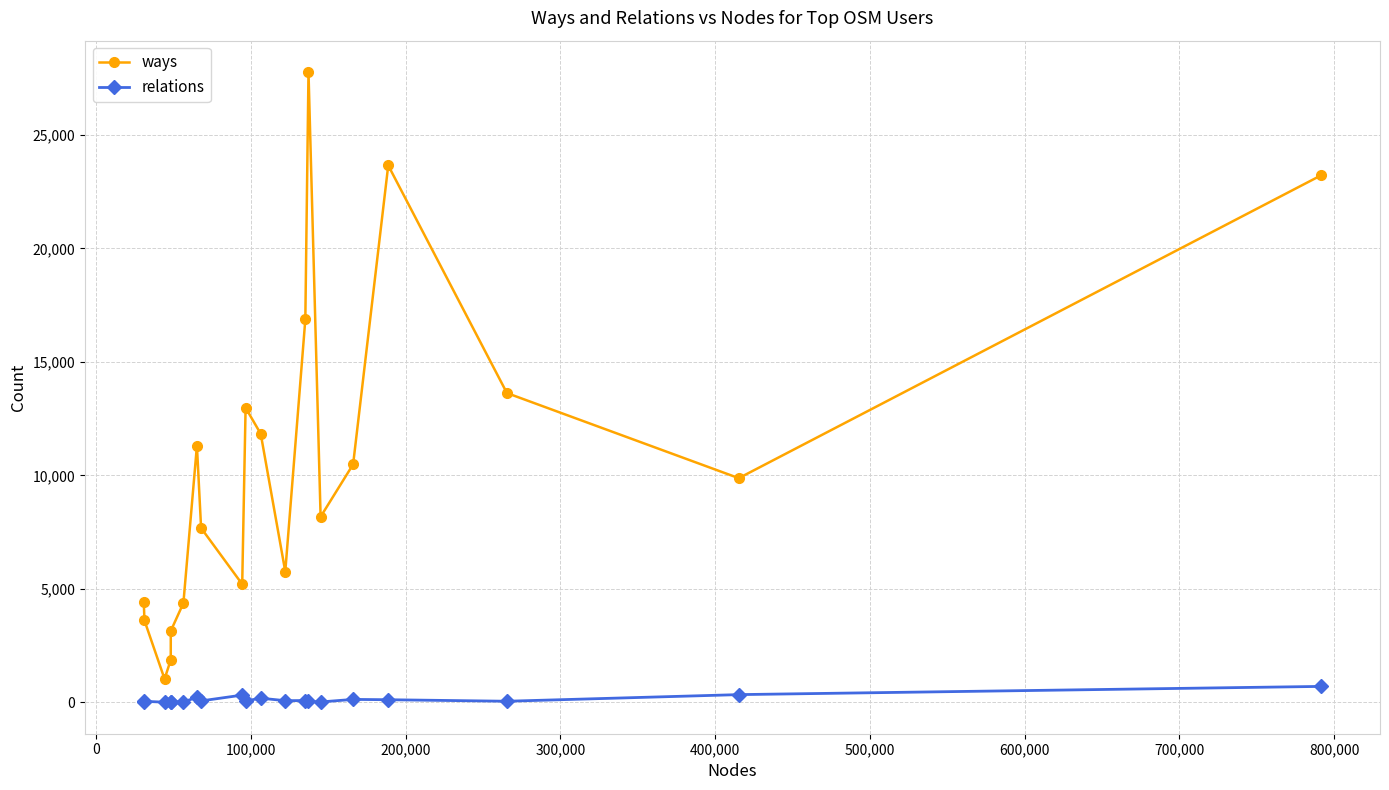

What is the average value of the ways series?

10343